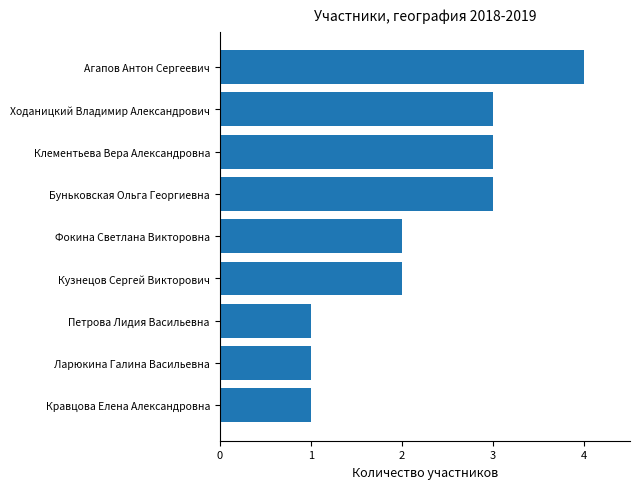

What is the ratio of the value at Петрова Лидия Васильевна to the value at Клементьева Вера Александровна?

0.3